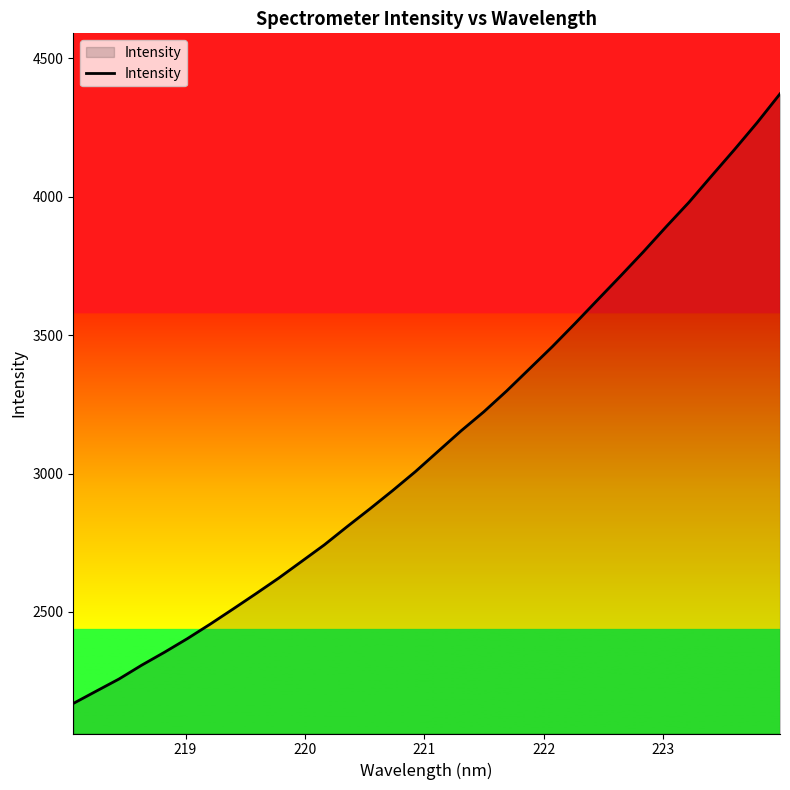

Does the chart display data point markers on the line(s)?

No